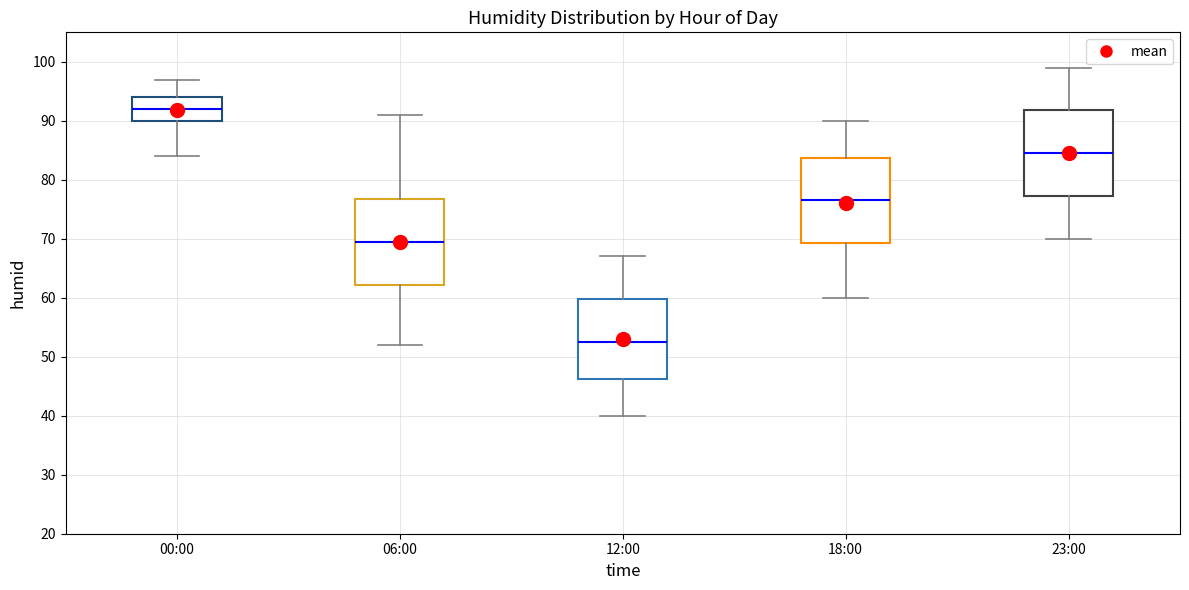

Reading left to right, transcribe this box plot: for each box, give where its median line is, the range the box spans, and where its two whiskers end, as read against the y-axis. The values are not printed on the chart, so give them approximately, as read against the axis.

00:00: median 92, box 90 to 94, whiskers 84 to 97
06:00: median 70, box 62 to 77, whiskers 52 to 91
12:00: median 53, box 46 to 60, whiskers 40 to 67
18:00: median 77, box 69 to 84, whiskers 60 to 90
23:00: median 85, box 77 to 92, whiskers 70 to 99